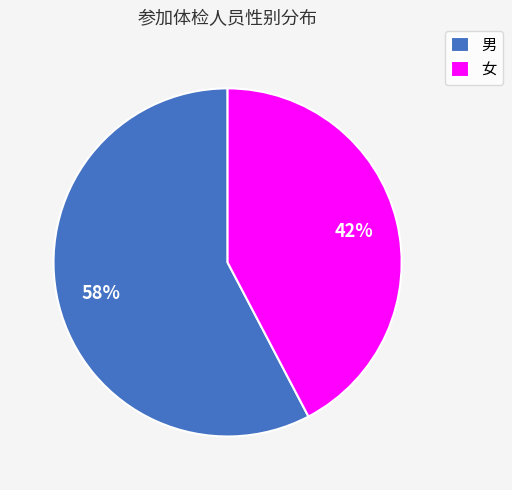

To the nearest percent, what is the average slice percentage?

50%